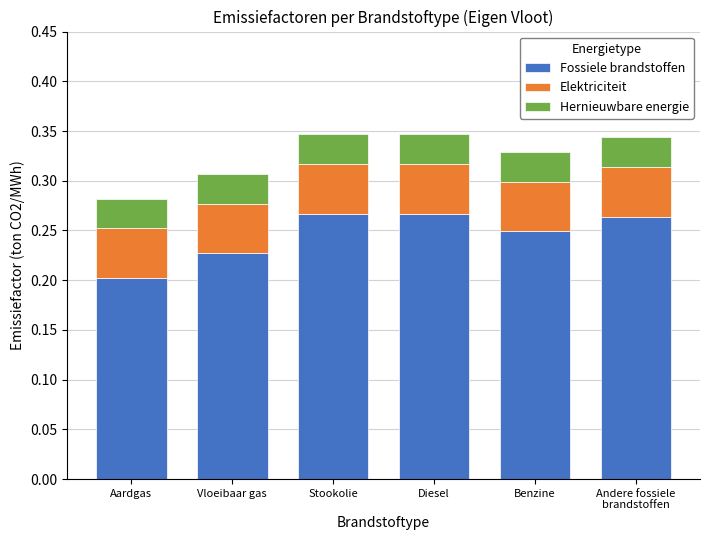

Does the chart contain stacked bars?

Yes